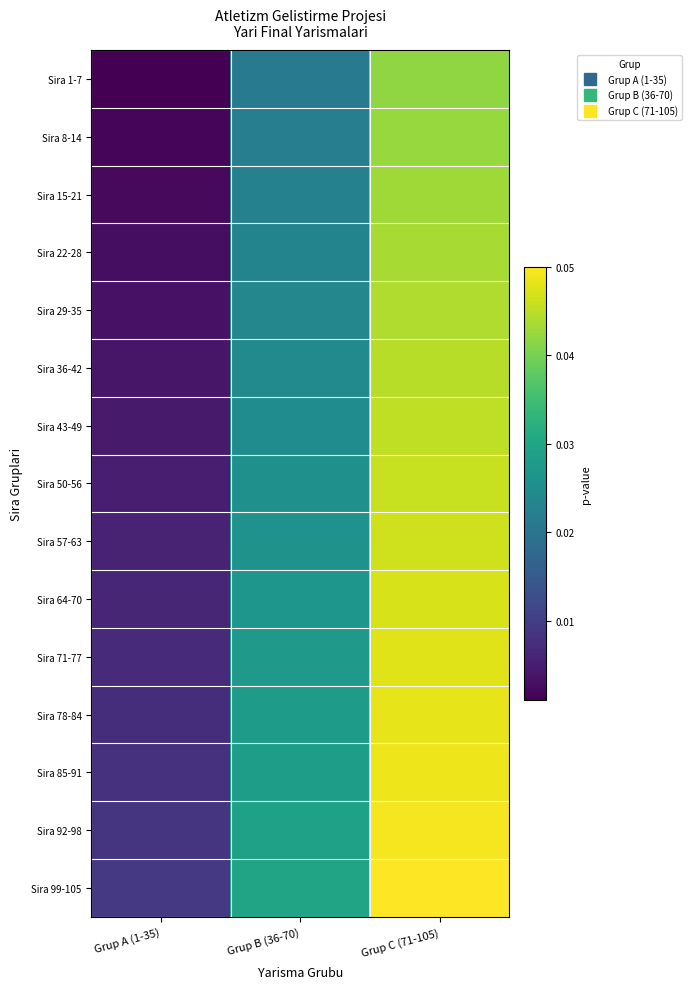

Count the number of data series in this chart.

15